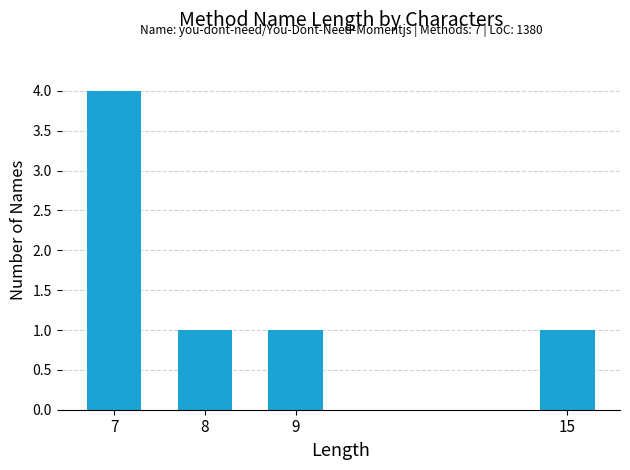

What is the maximum value shown in the chart?

4